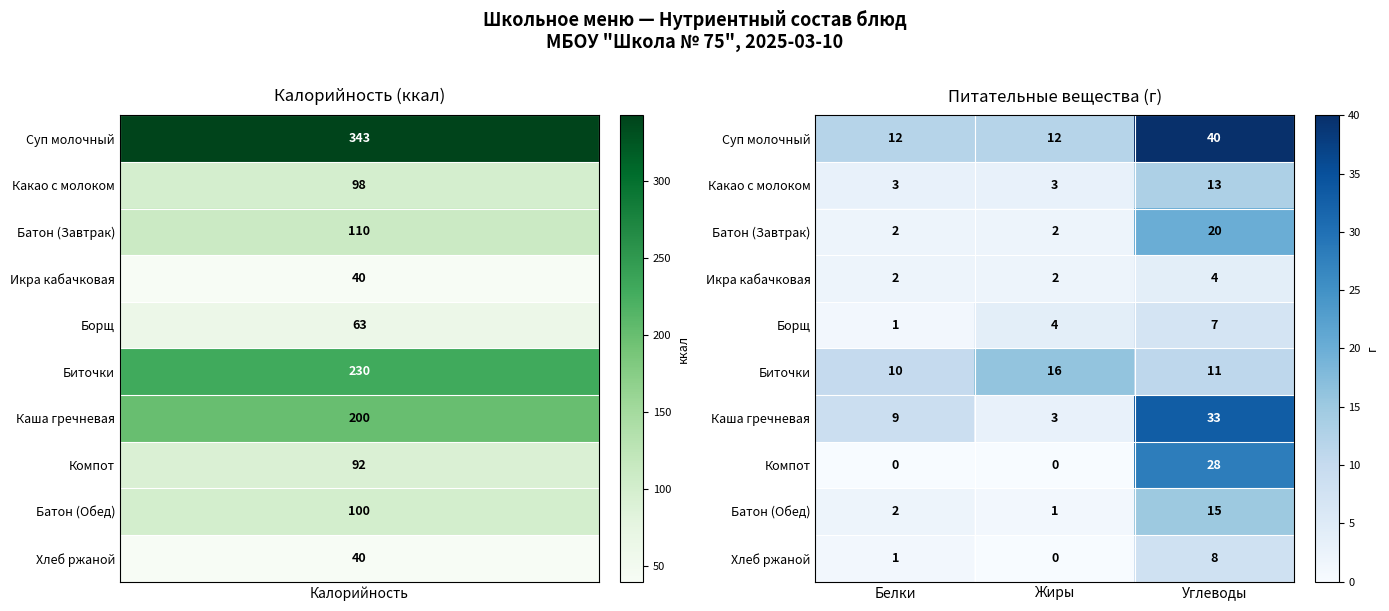

Count the number of categories in the chart.

3